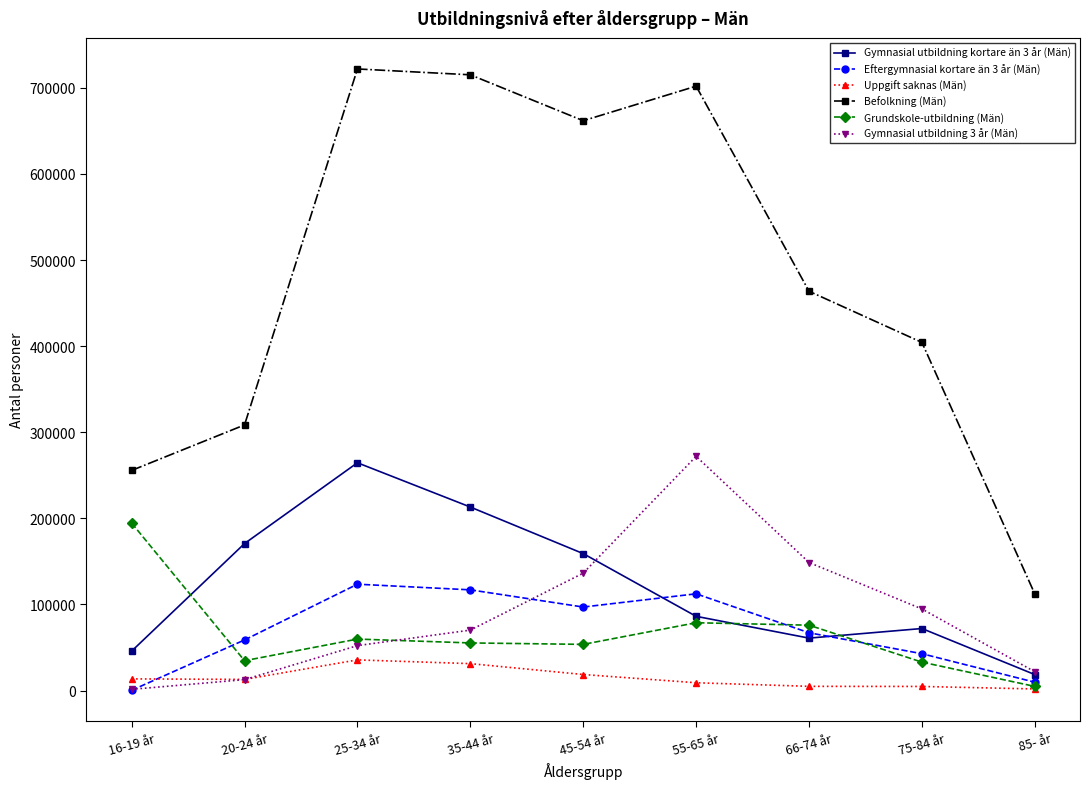

True or false: Gymnasial utbildning kortare än 3 år (Män) and Uppgift saknas (Män) cross at least once.

False